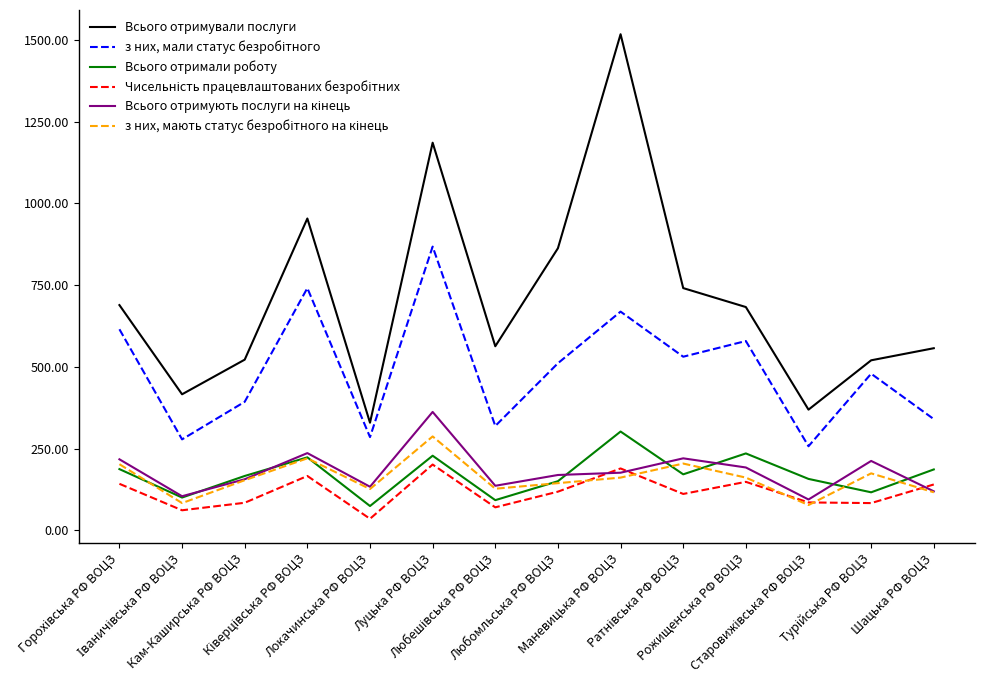

What is the greatest value displayed?

1518